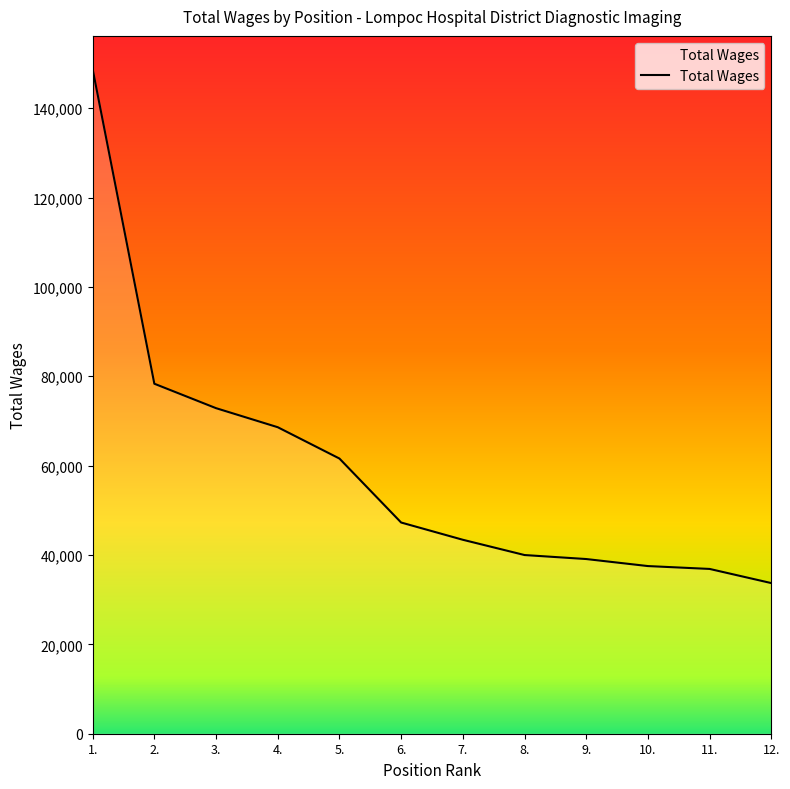

Is it true that the value at 6. is 47265?

True